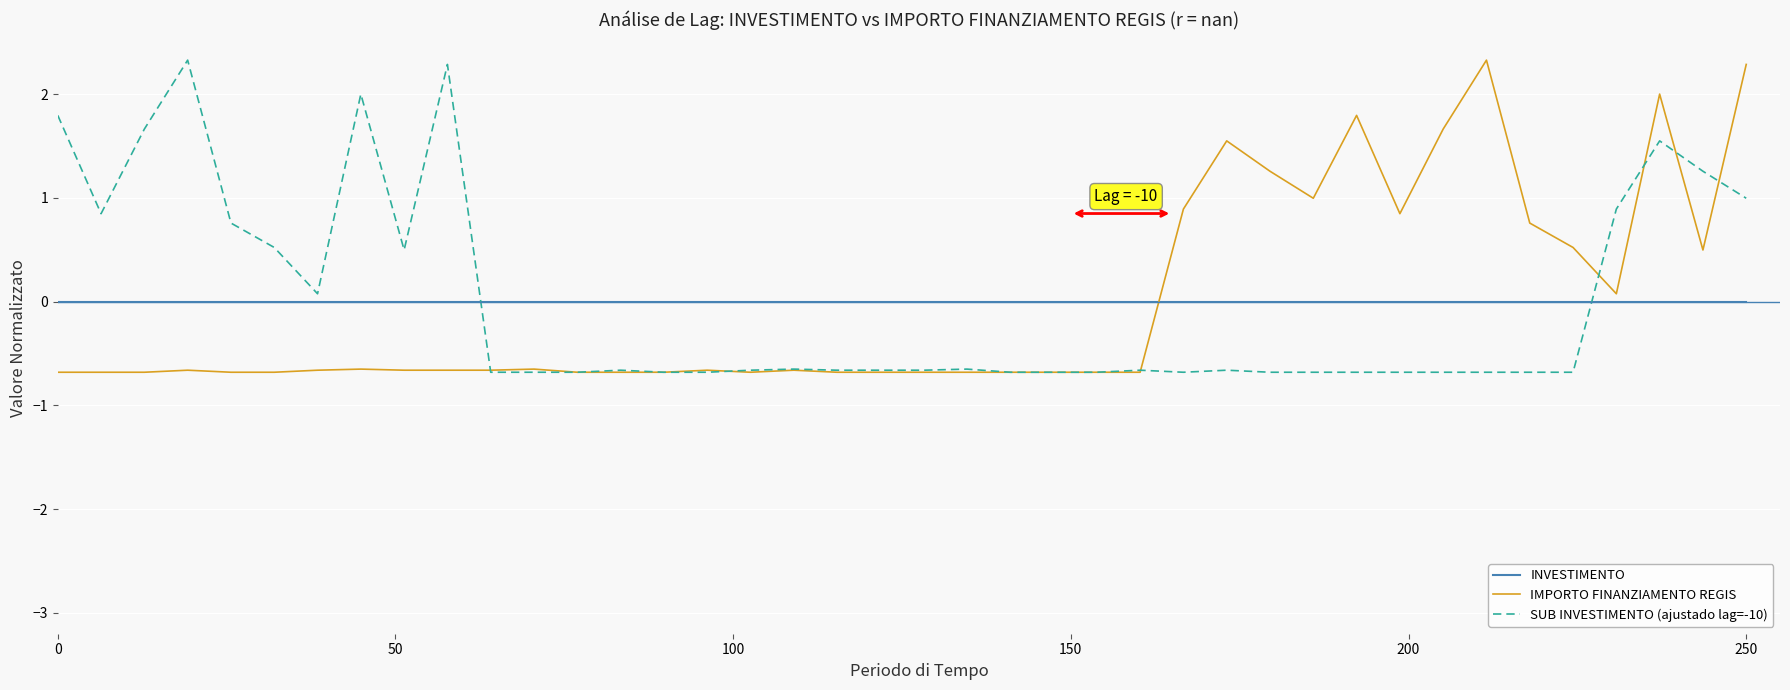

After their last crossing, which series has the higher values: IMPORTO FINANZIAMENTO REGIS or SUB INVESTIMENTO (ajustado lag=-10)?

IMPORTO FINANZIAMENTO REGIS